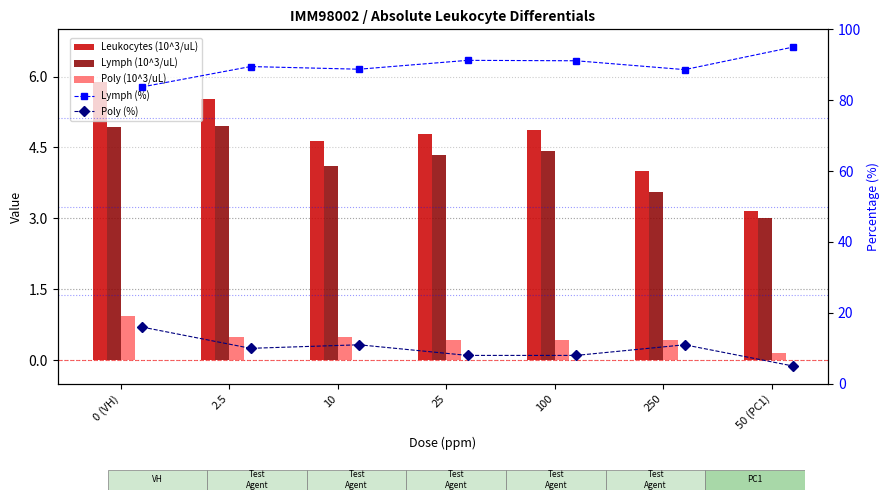

What is the greatest value displayed?

95.0